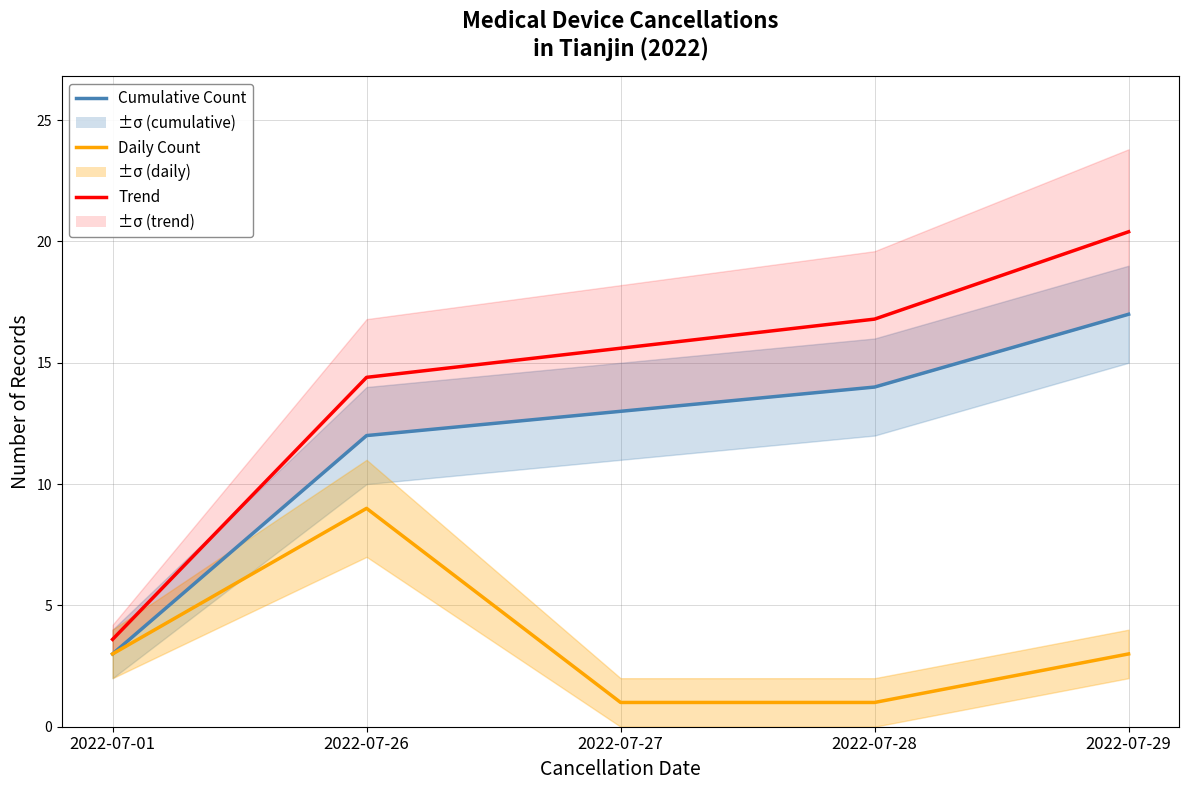

Which series has the widest spread of values?

Trend